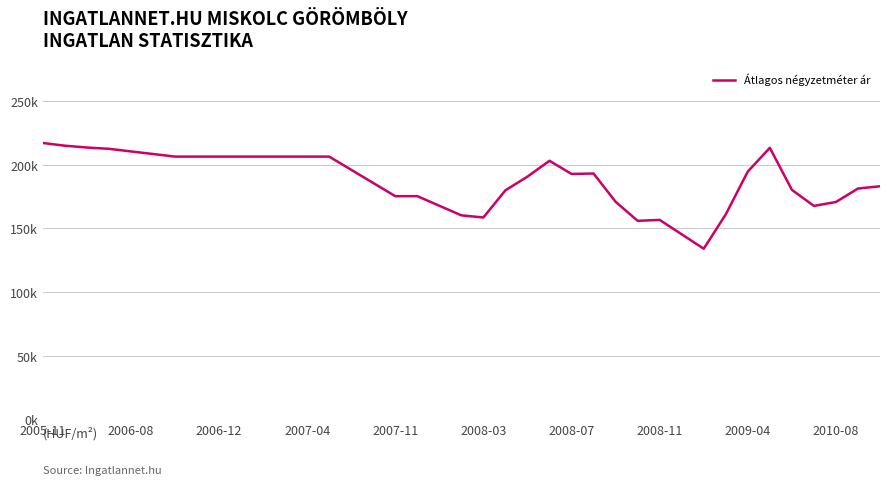

True or false: the data has more than 2 interior local peaks.

True